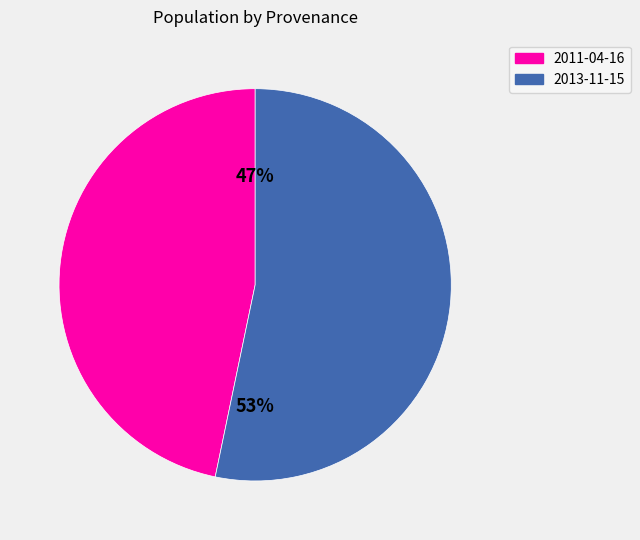

Count the number of slices in the pie.

2